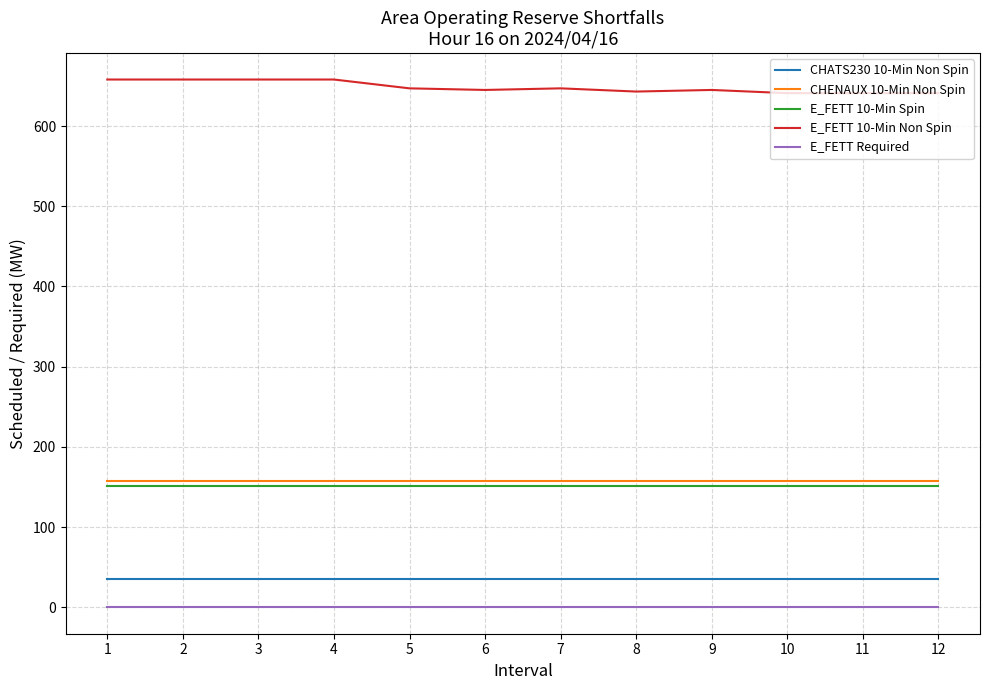

Is the value of E_FETT 10-Min Non Spin at 3 greater than the value of E_FETT Required at 2?

Yes